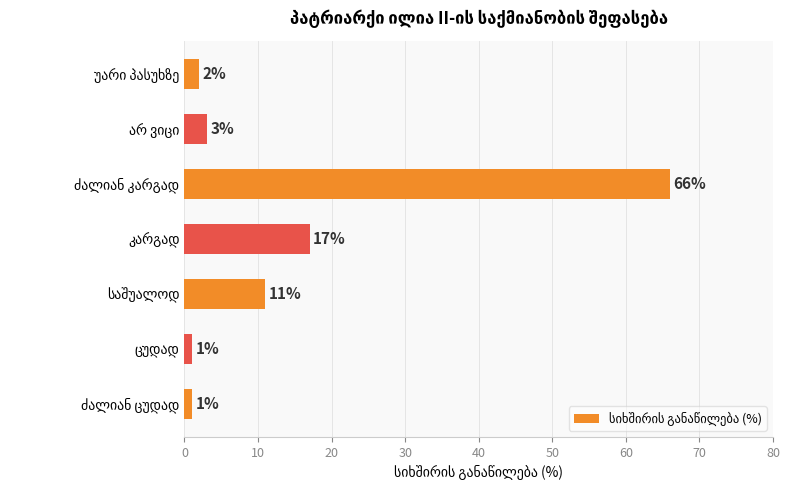

What is the difference between the maximum and minimum values?

65